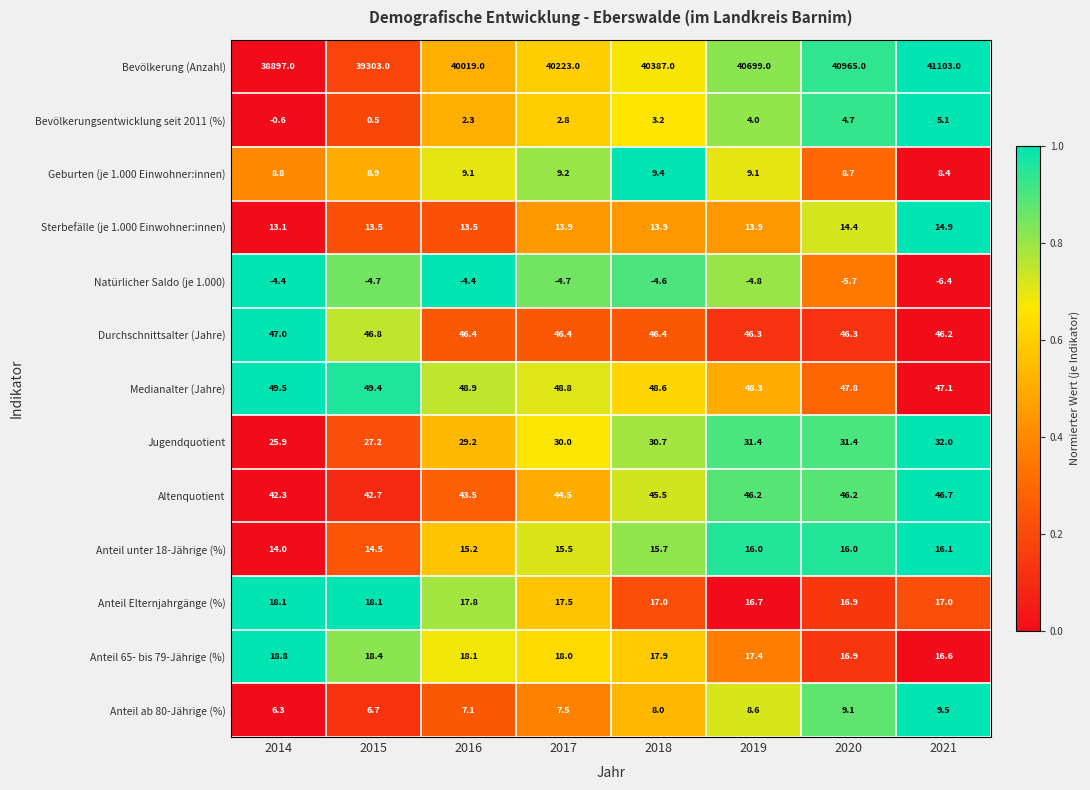

At how many categories does at least one series exceed 0?

8